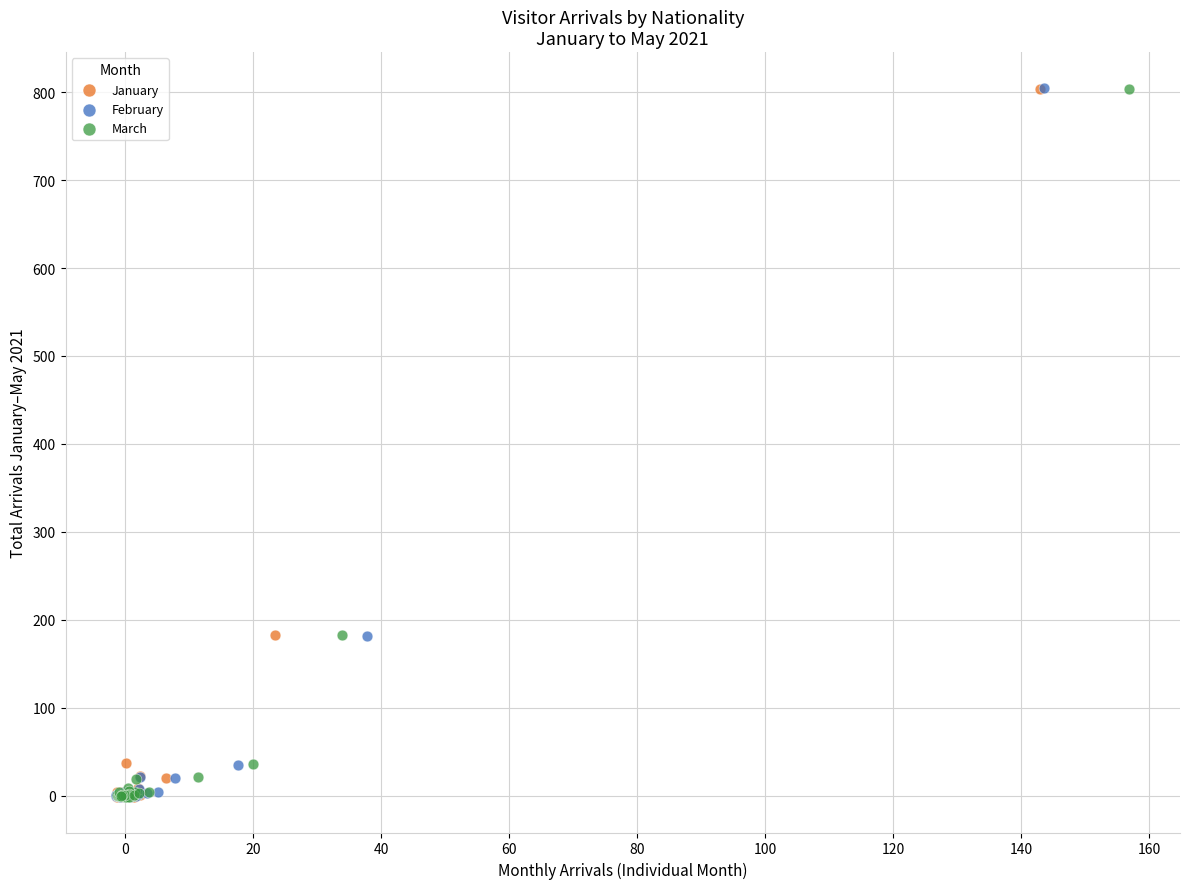

Which series has the largest Y range (max minus min)?

February